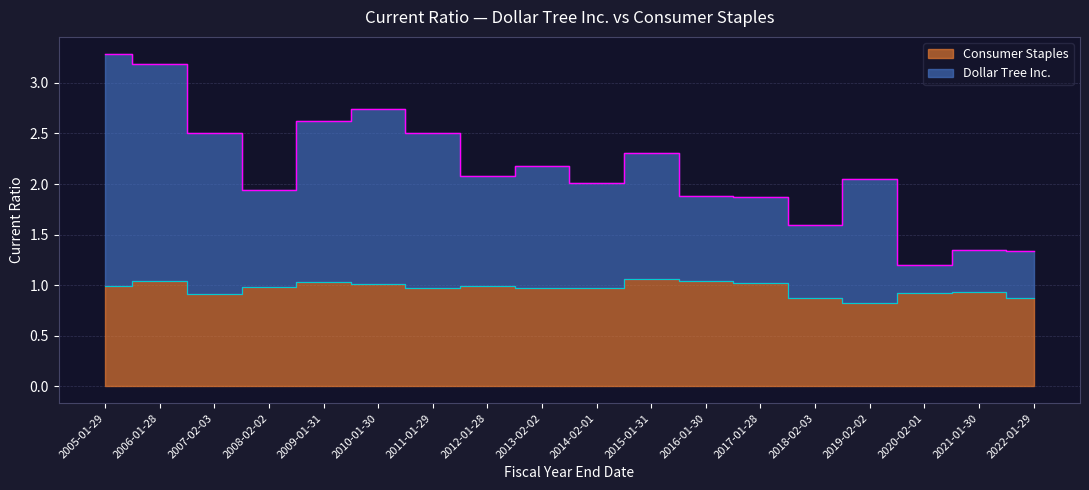

Reading left to right, list all the values displayed in this chart.

Dollar Tree Inc.: 3.3	3.2	2.5	1.9	2.6	2.7	2.5	2.1	2.2	2.0	2.3	1.9	1.9	1.6	2.0	1.2	1.4	1.3
Consumer Staples: 1.0	1.0	0.9	1.0	1.0	1.0	1.0	1.0	1.0	1.0	1.1	1.0	1.0	0.9	0.8	0.9	0.9	0.9